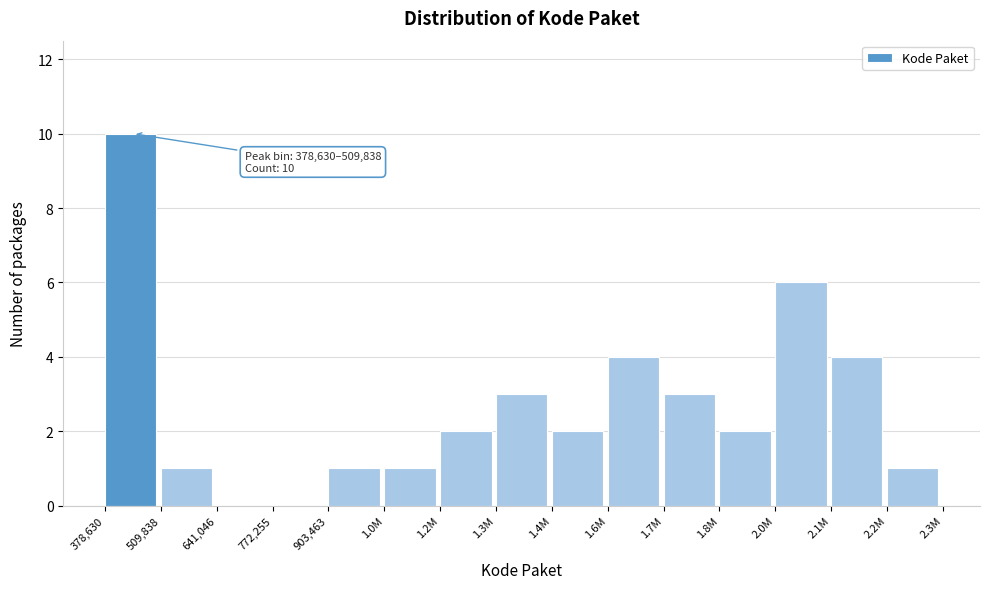

Reading right to left, what are all the values shown in this chart?

2.2M=1	2.1M=4	2.0M=6	1.8M=2	1.7M=3	1.6M=4	1.4M=2	1.3M=3	1.2M=2	1.0M=1	903,463=1	772,255=0	641,046=0	509,838=1	378,630=10